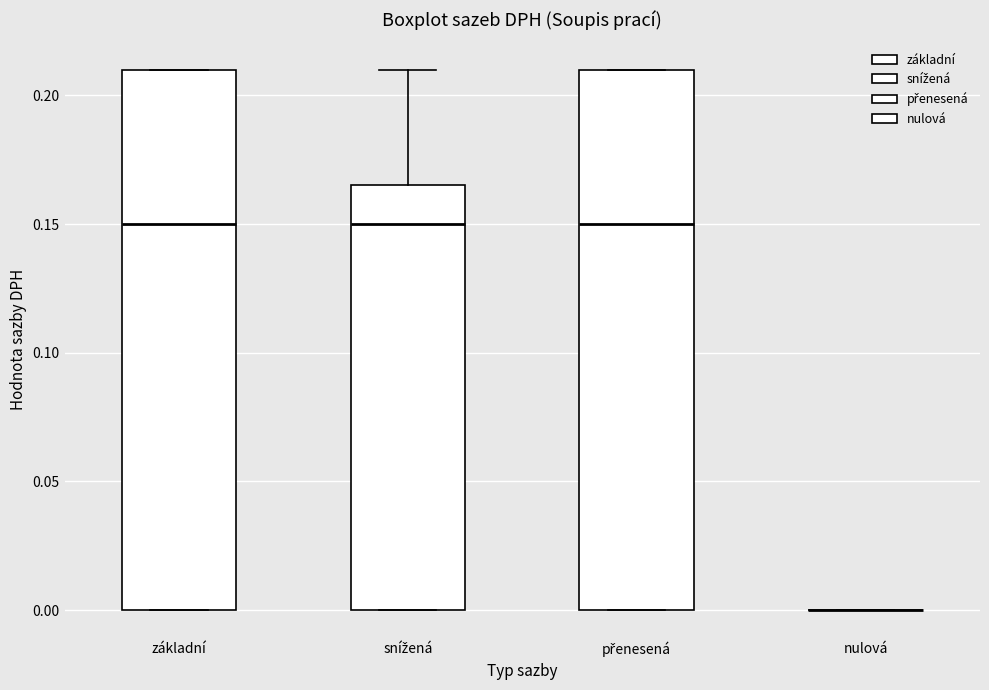

Reading left to right, transcribe this box plot: for each box, give where its median line is, the range the box spans, and where its two whiskers end, as read against the y-axis. The values are not printed on the chart, so give them approximately, as read against the axis.

základní: median 0.150, box 0.000 to 0.210, whiskers 0.000 to 0.210
snížená: median 0.150, box 0.000 to 0.165, whiskers 0.000 to 0.210
přenesená: median 0.150, box 0.000 to 0.210, whiskers 0.000 to 0.210
nulová: box collapsed to a line at 0.000, whiskers 0.000 to 0.000